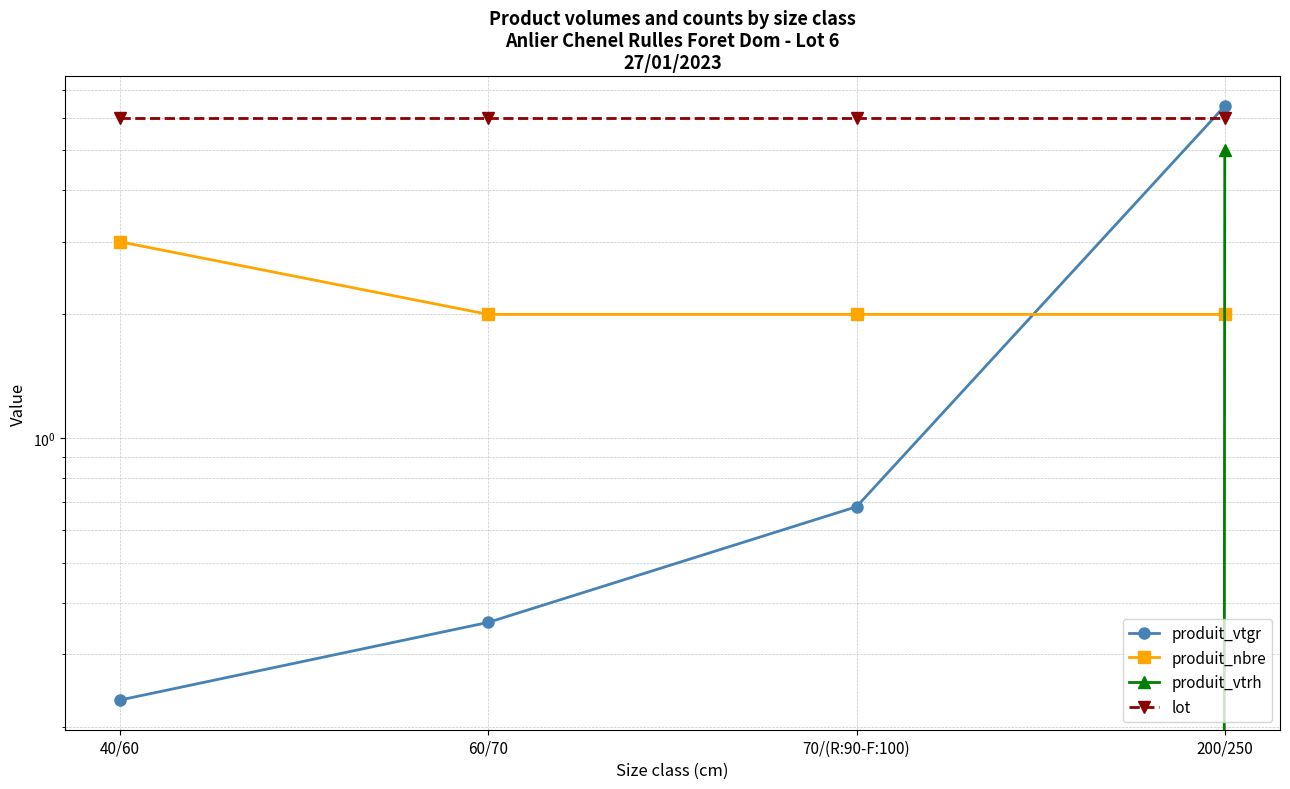

Between which two adjacent categories do produit_vtrh and produit_nbre first intersect?

70/(R:90-F:100) and 200/250